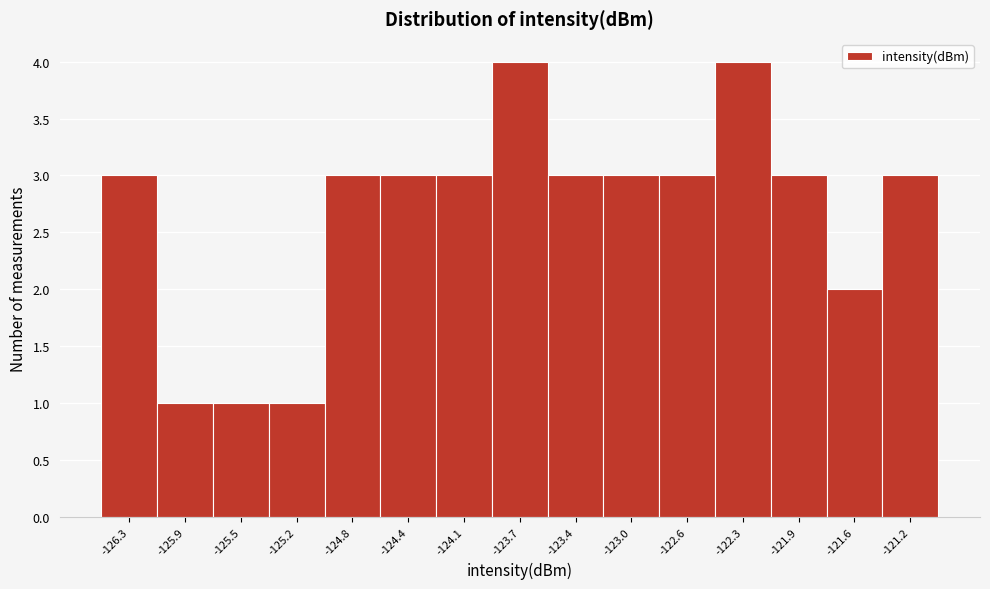

Reading left to right, extract all data points from this chart.

3	1	1	1	3	3	3	4	3	3	3	4	3	2	3